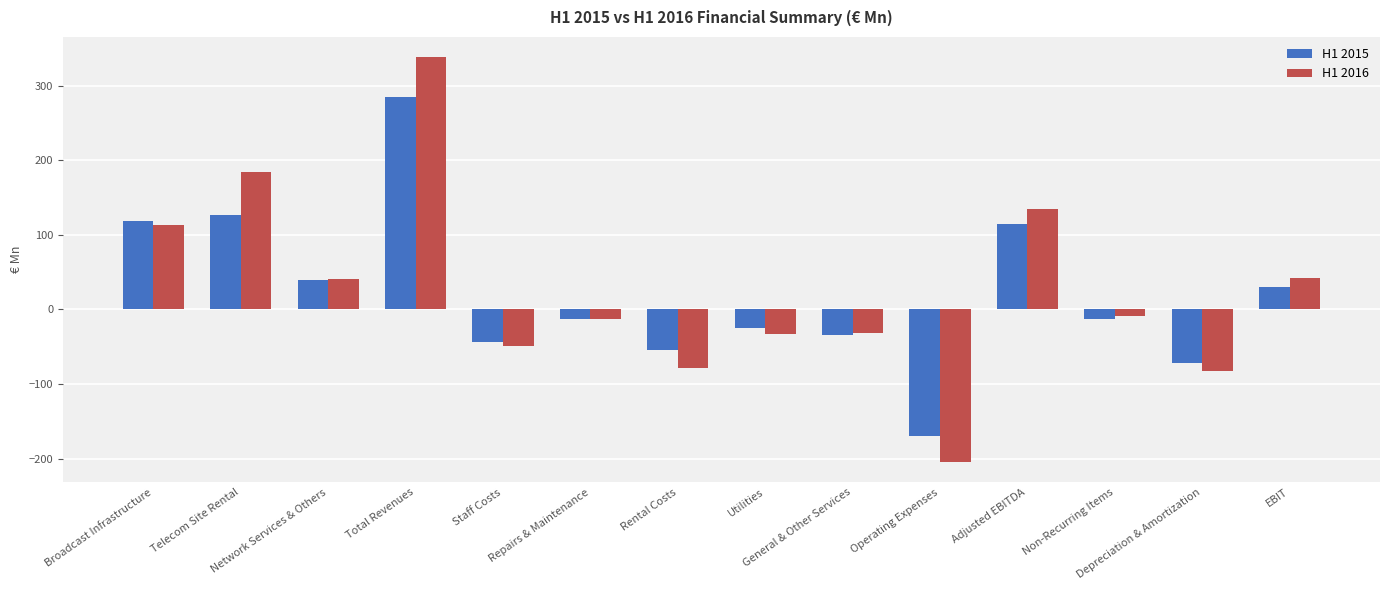

How many bars are there in each group?

2